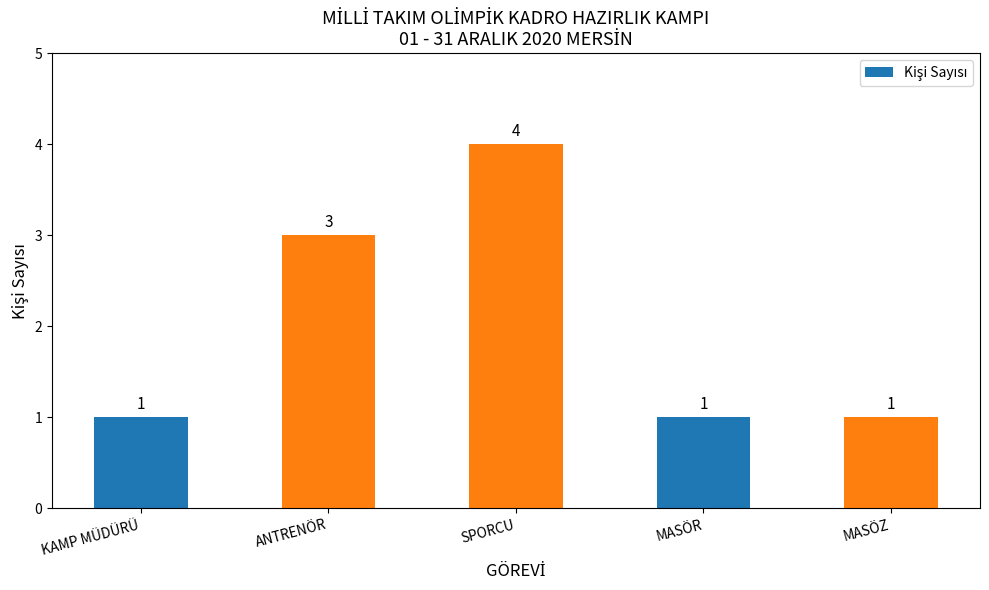

How many values are between 1 and 3?

4